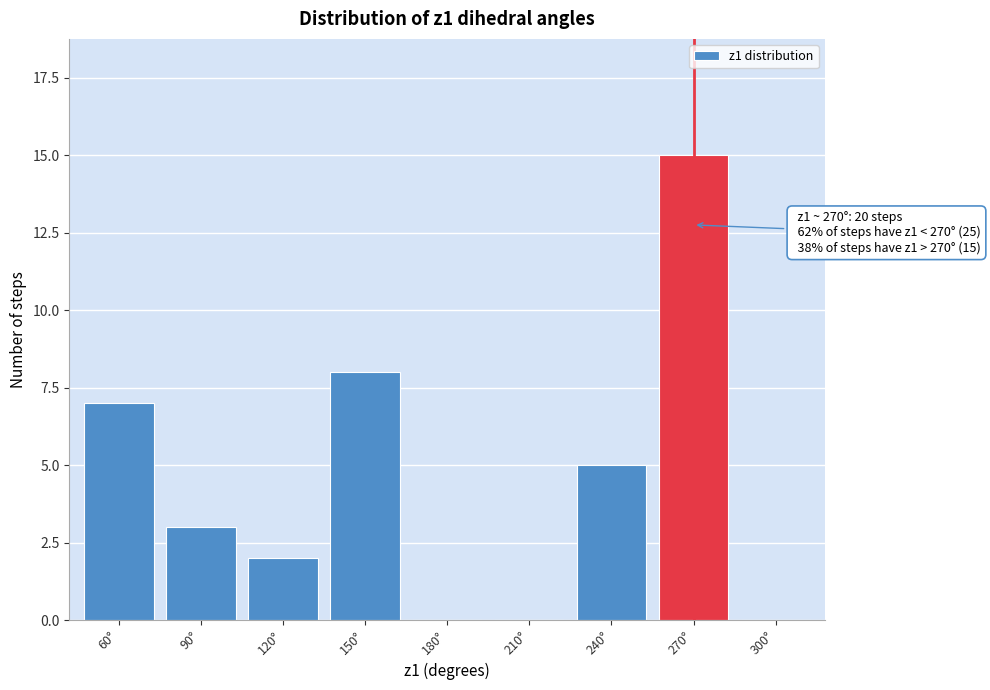

Reading left to right, what are all the values shown in this chart?

60°=7	90°=3	120°=2	150°=8	180°=0	210°=0	240°=5	270°=15	300°=0